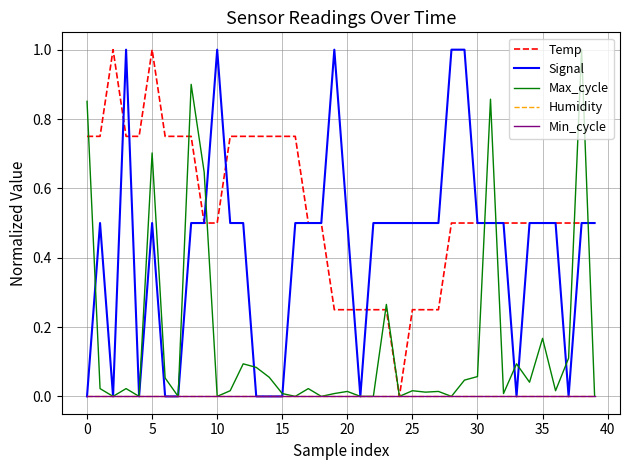

How many Signal values are between 0 and 1?

40